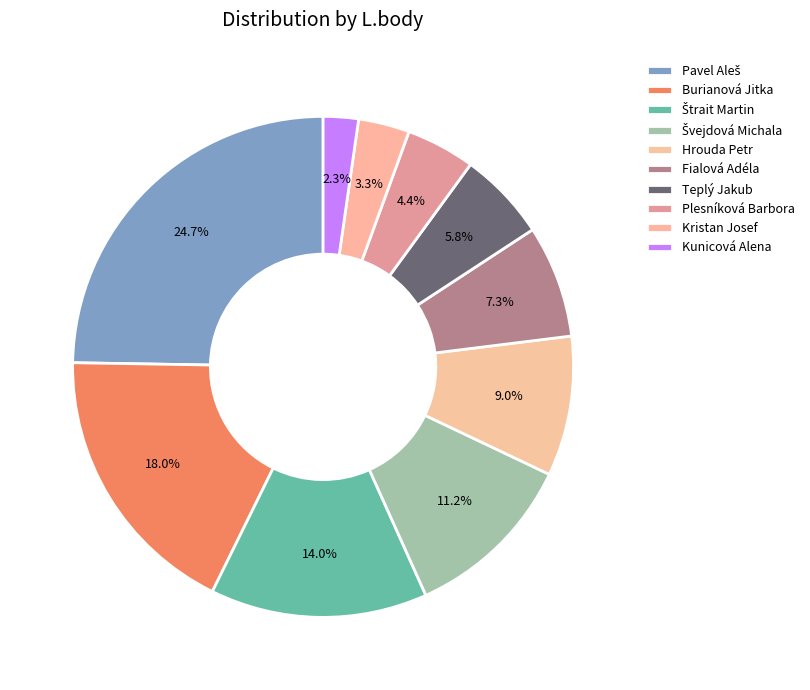

Is Fialová Adéla the majority of the pie?

No